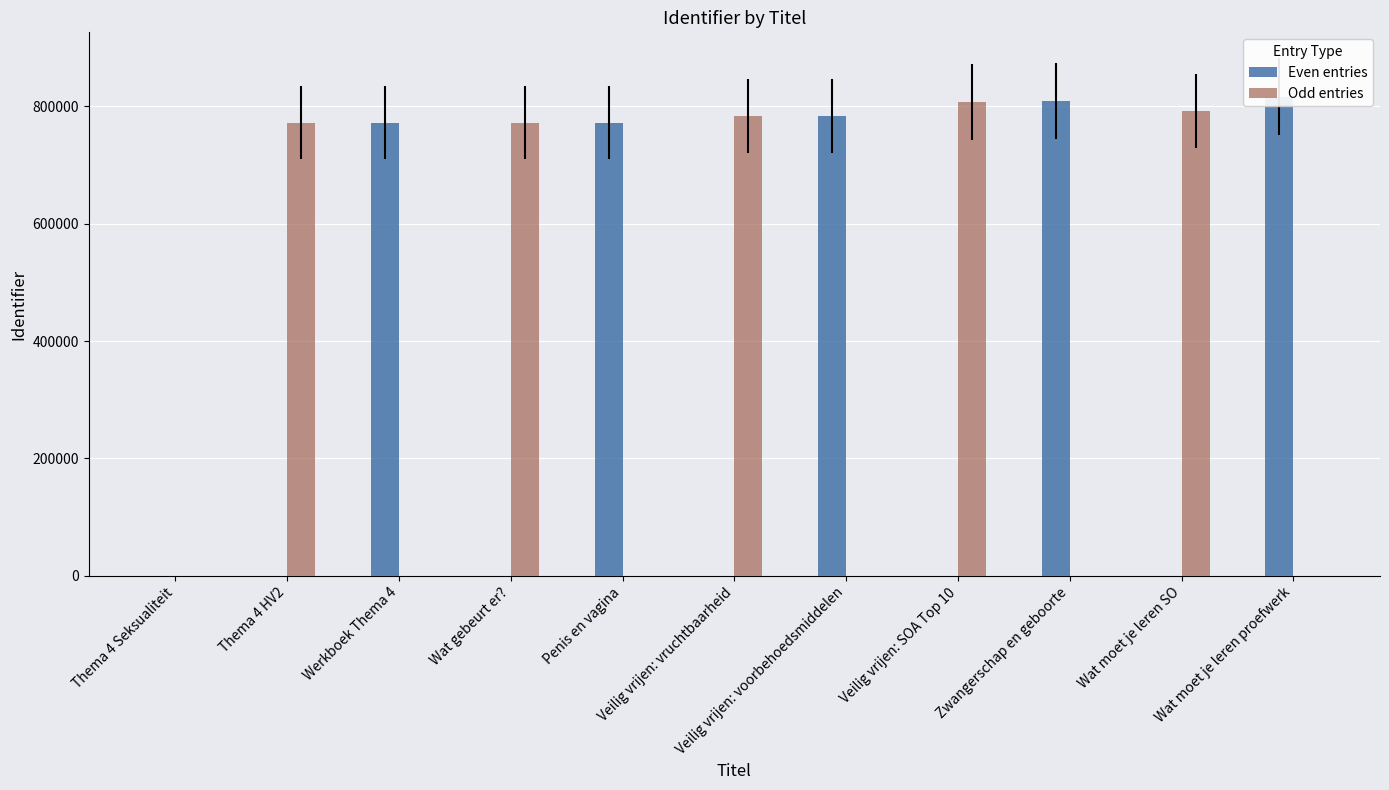

Is the value of Odd entries at Veilig vrijen: voorbehoedsmiddelen greater than the value of Even entries at Penis en vagina?

No